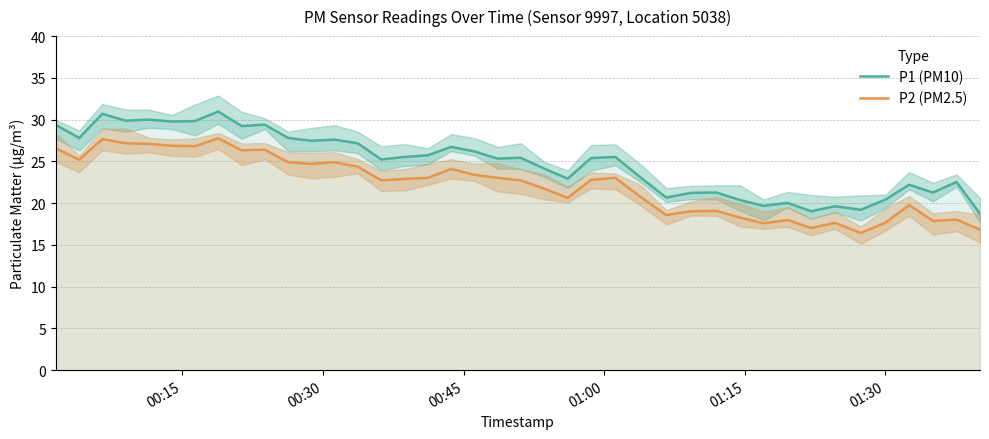

Between 11 and 23, which is larger?

11